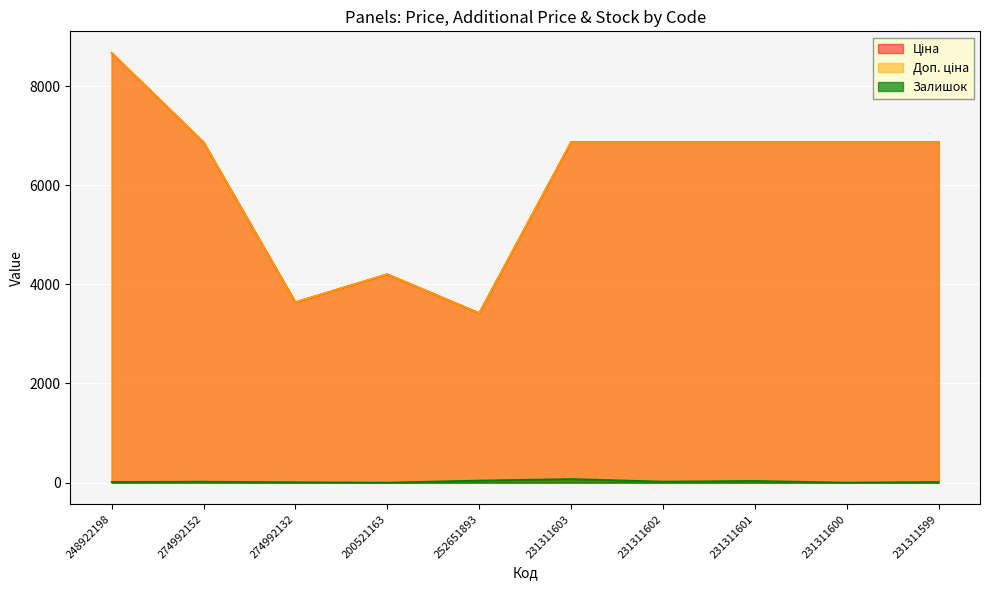

How many lines are shown in the chart?

3